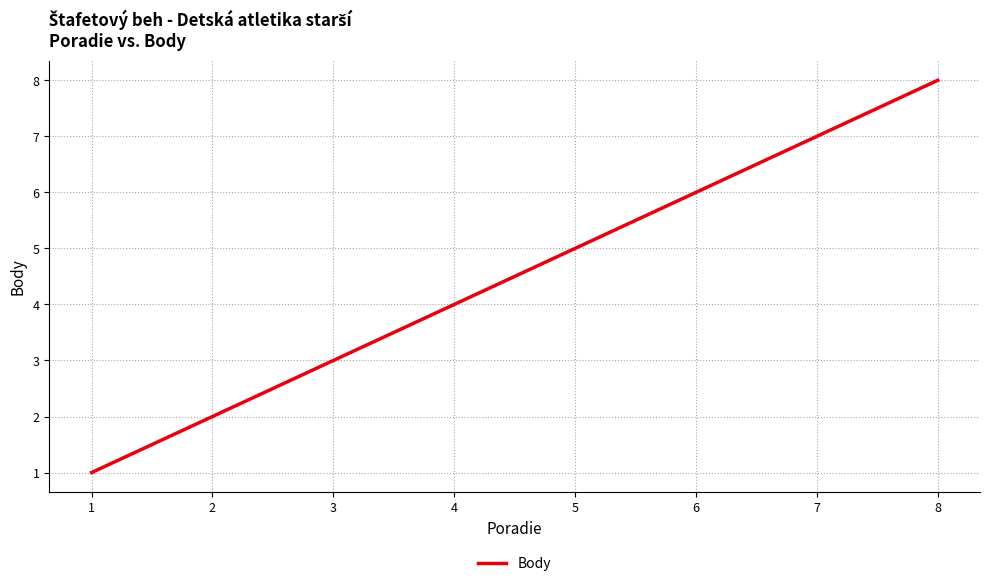

Count the values in the range 3 to 7.

5